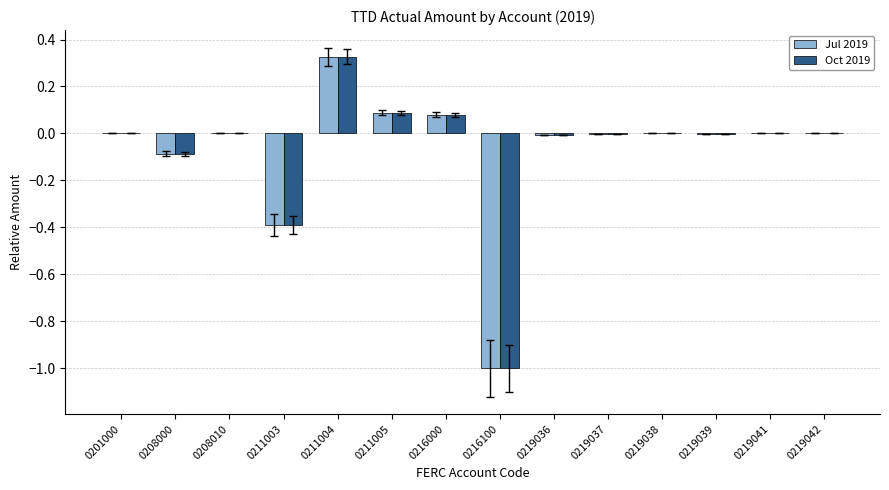

Are the bars grouped side by side (vs. stacked)?

Yes